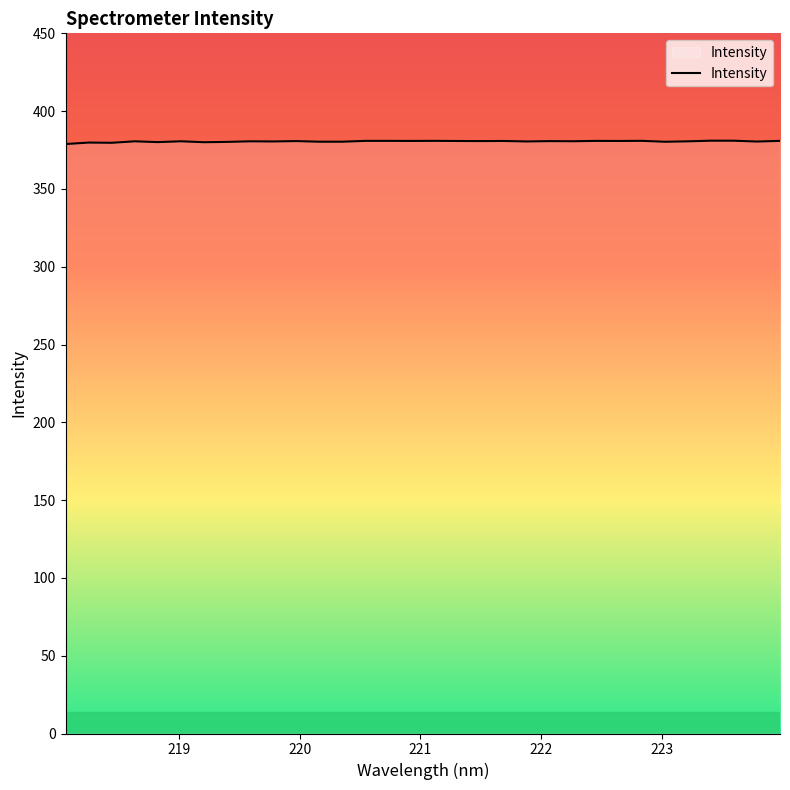

What is the greatest value displayed?

381.0